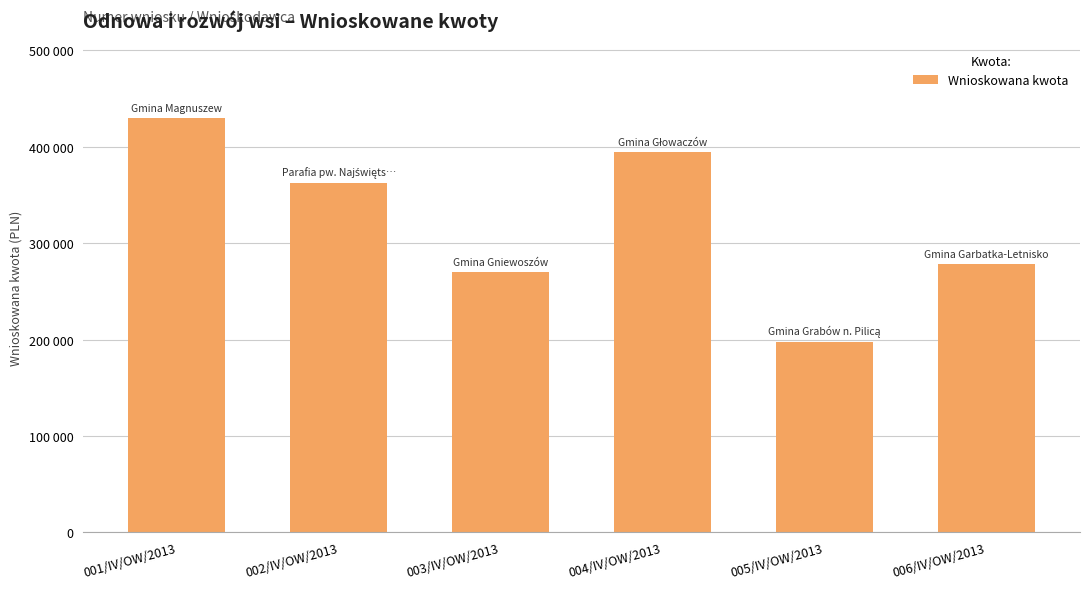

At which label is the value closest to 313695?

006/IV/OW/2013